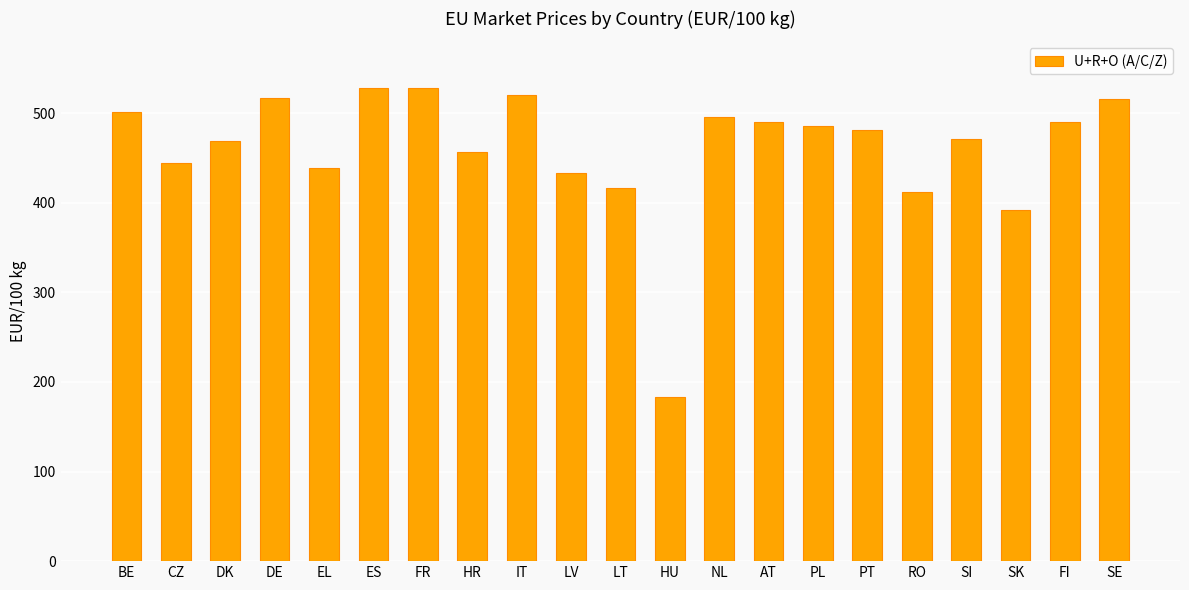

Approximately how many times larger is the value at DK compared to HU?

2.6